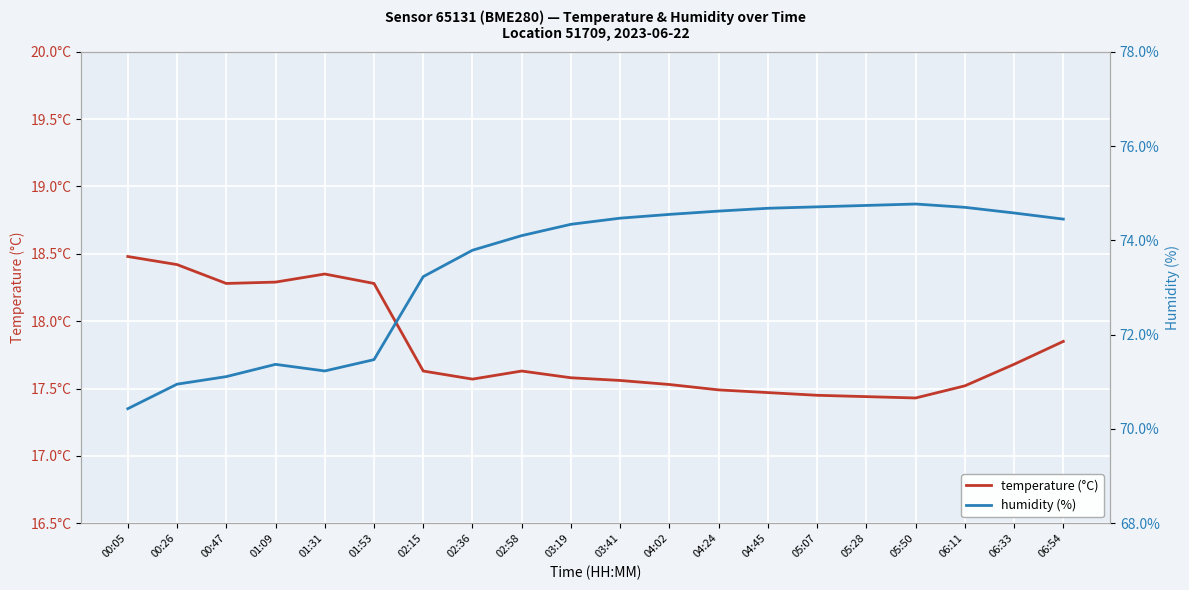

What is the difference between the maximum and minimum values in the temperature (°C) series?

1.1